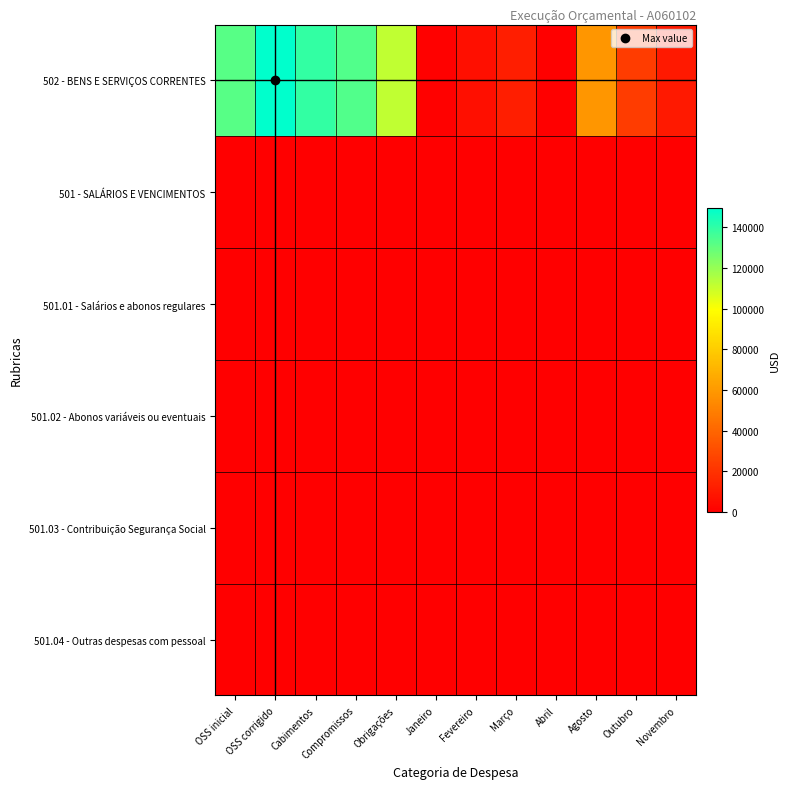

Which series has the largest range (max minus min)?

502 - BENS E SERVIÇOS CORRENTES